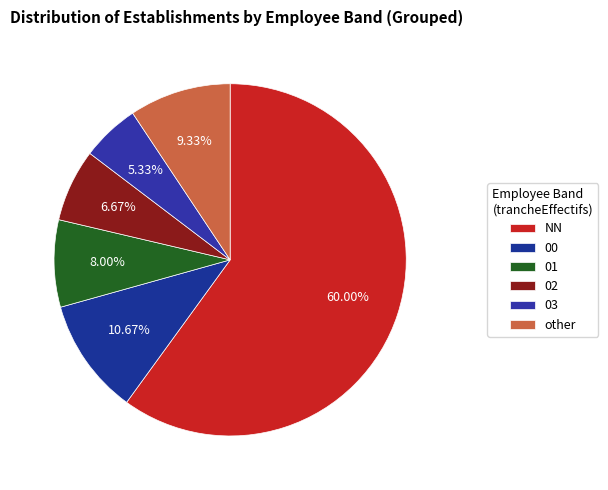

To the nearest percent, what is the difference between the largest and smallest slice percentages?

55%